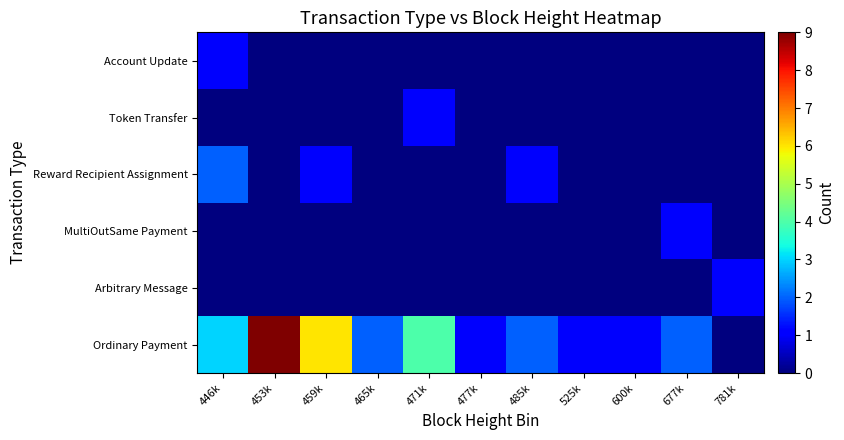

What is the difference between the highest and lowest values at 465k?

2